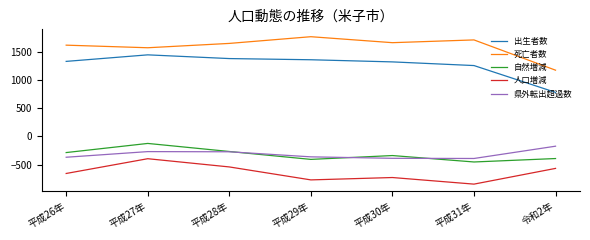

Rank the series at 令和2年 from lowest to highest value.

人口増減, 自然増減, 県外転出超過数, 出生者数, 死亡者数